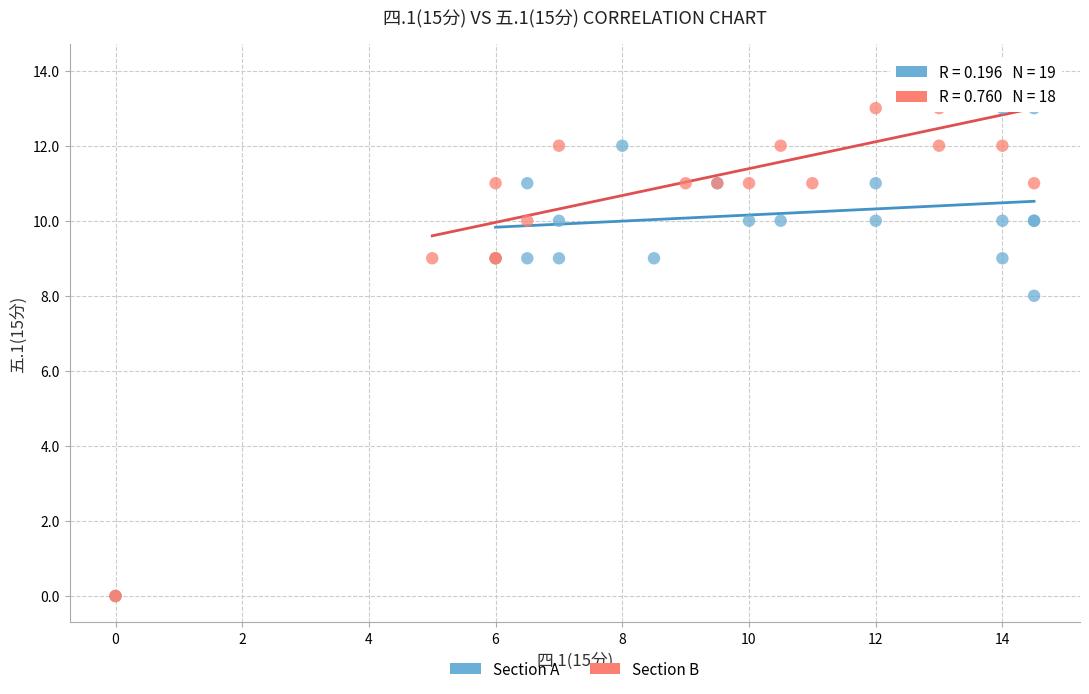

Which series contains the highest Y value?

Section B